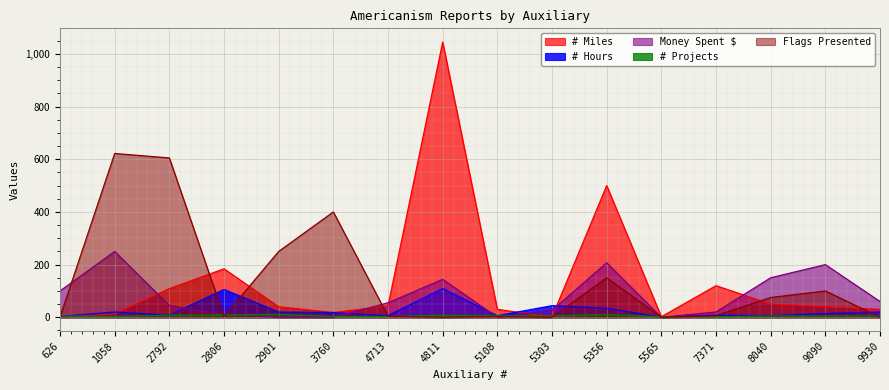

Is it true that Money Spent $ equals 20.0 at 7371?

True